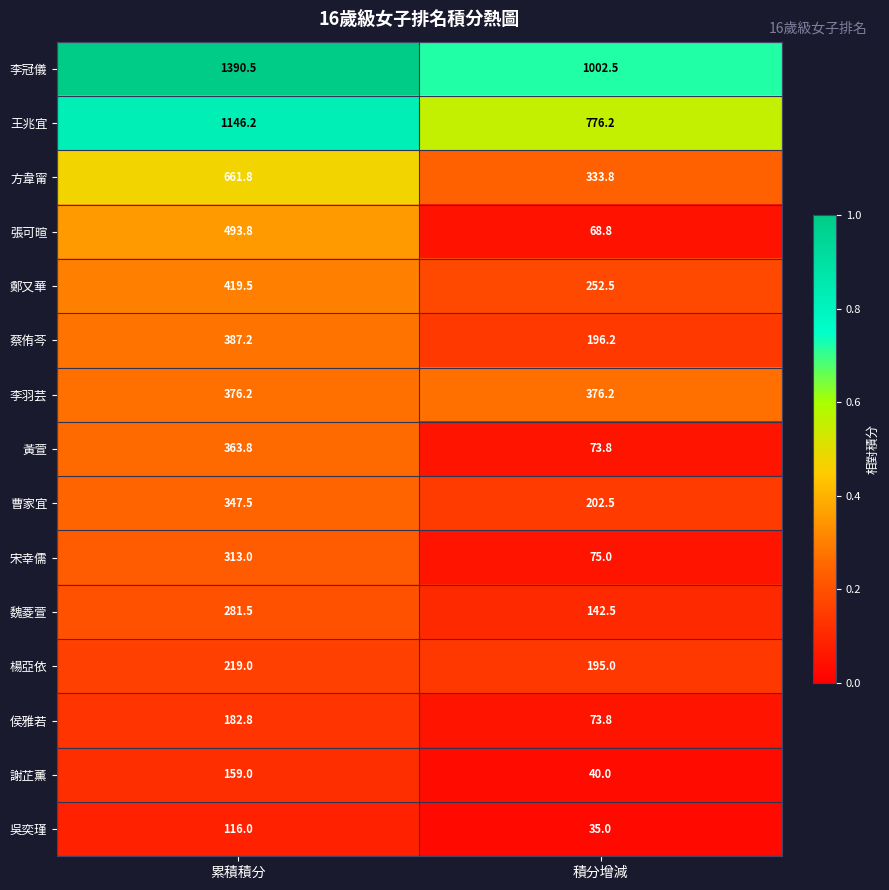

Between 累積積分 and 積分增減, which series saw the biggest shift?

張可暄